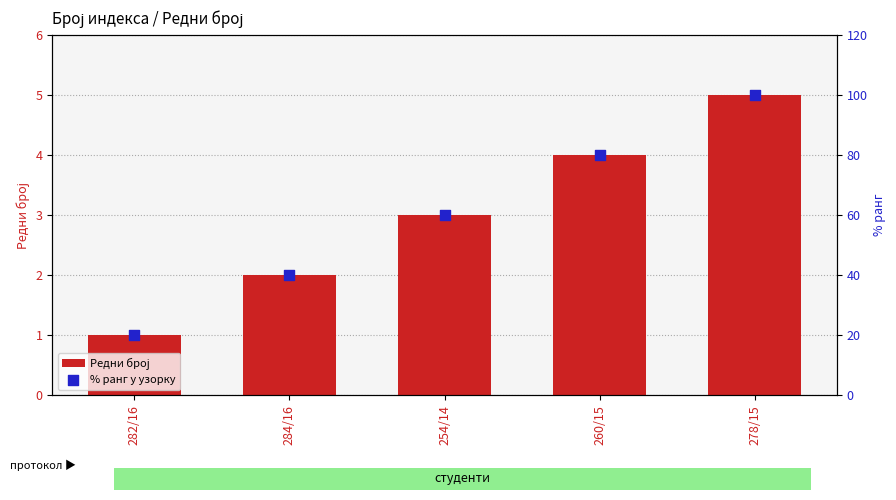

At how many categories does at least one series exceed 11?

5